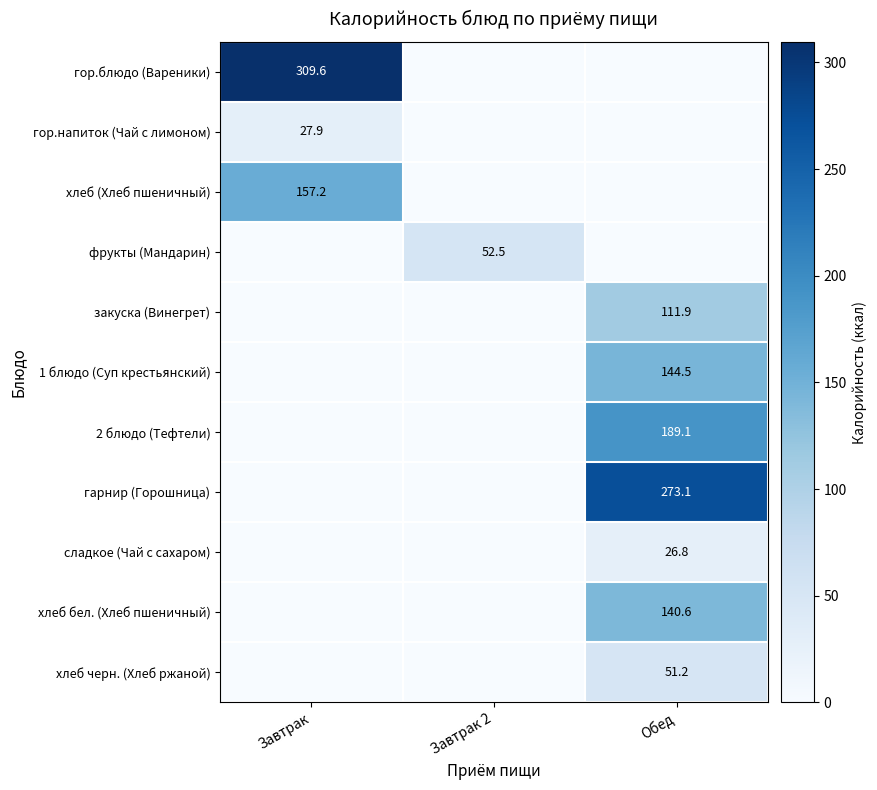

Is it true that фрукты (Мандарин) equals 52.5 at Завтрак 2?

True